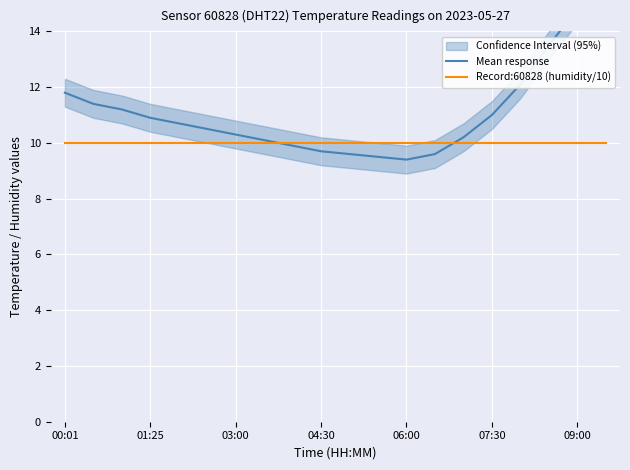

What is the sum of all Record:60828 (humidity/10) values?

199.8